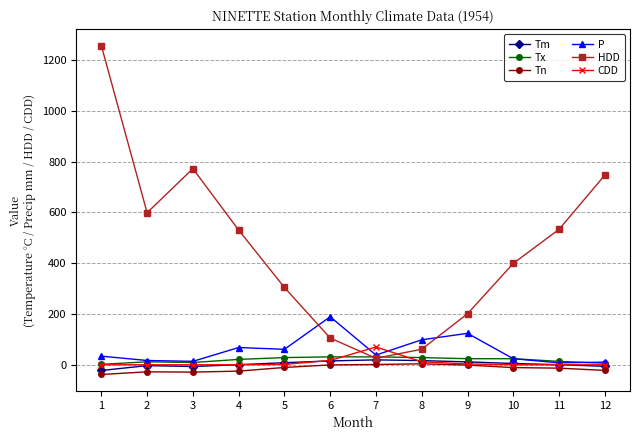

Is the value of HDD at 9 greater than the value of Tx at 7?

Yes